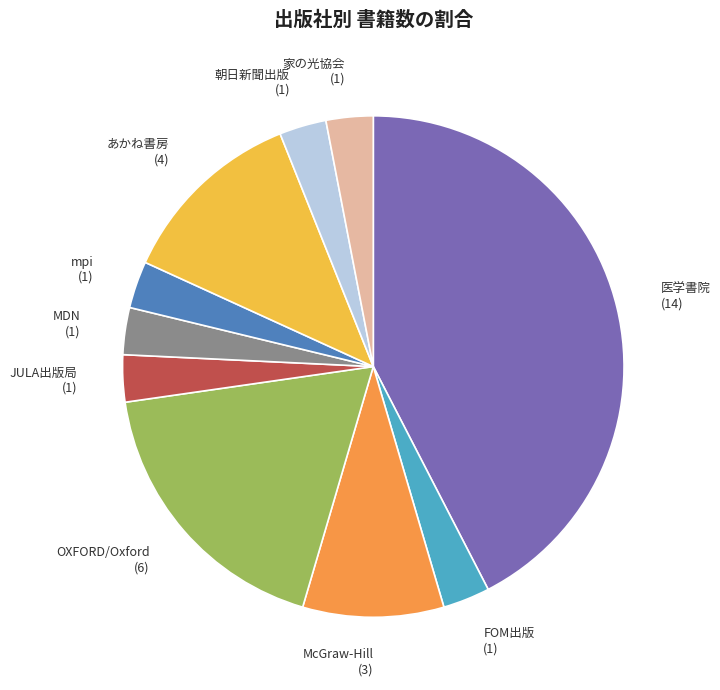

What is the largest slice in the pie chart?

医学書院 (14)